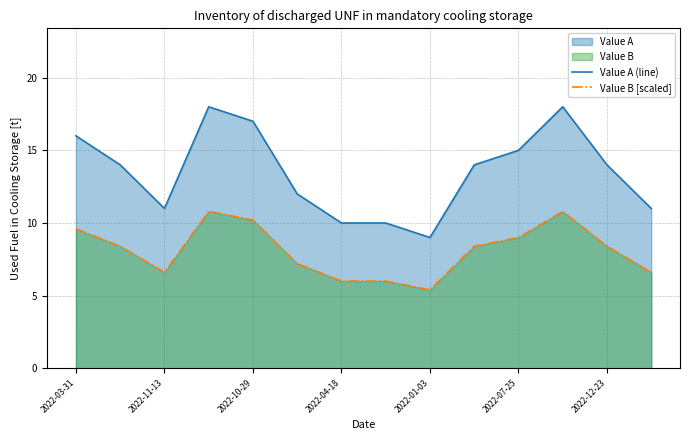

How many Value A (line) values are between 11 and 16?

8